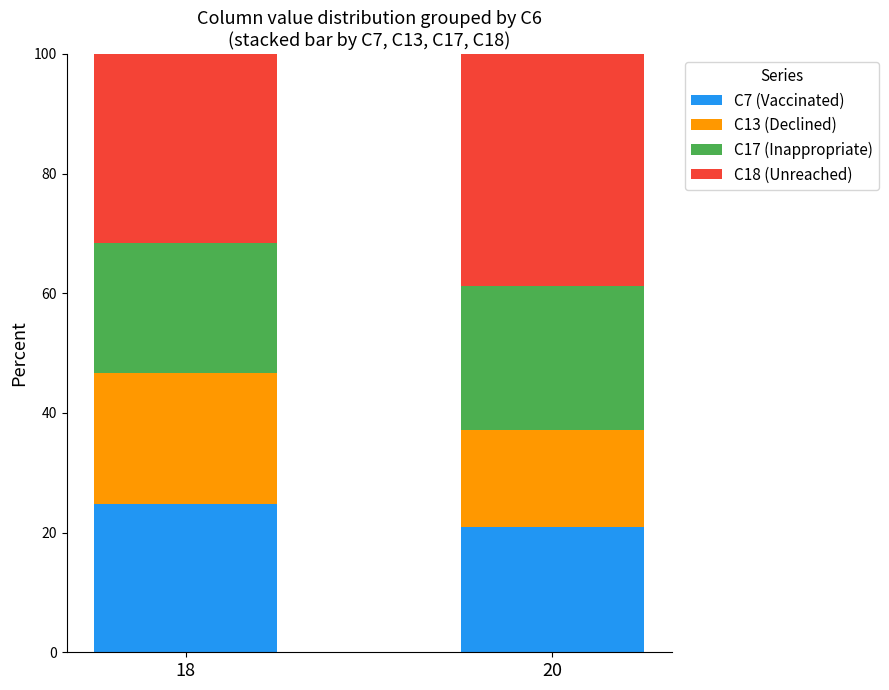

How many bars are there in total?

2